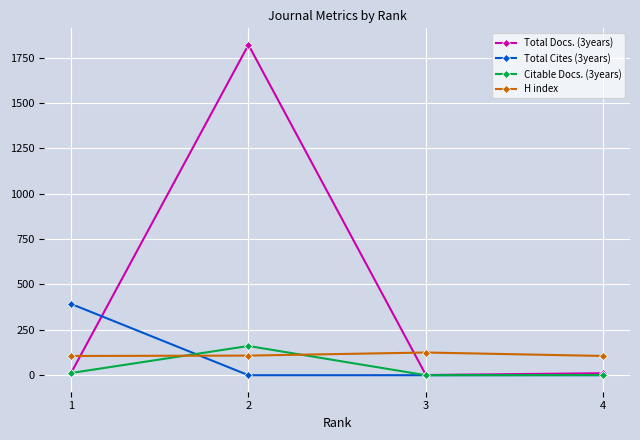

What is the greatest value displayed?

1820